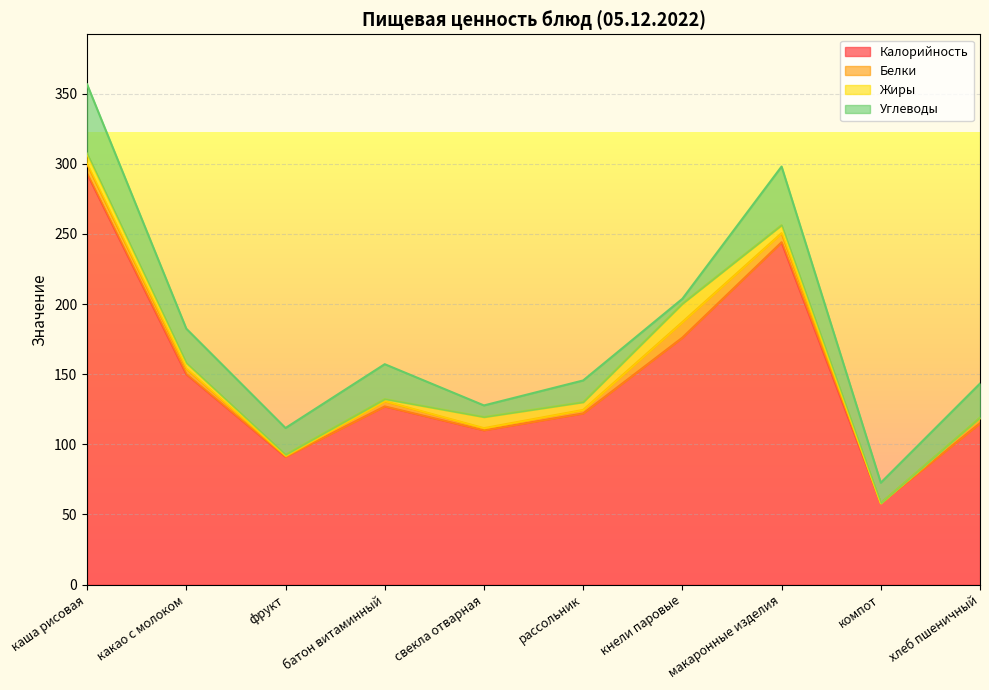

How many interior local peaks does the Жиры series have?

2